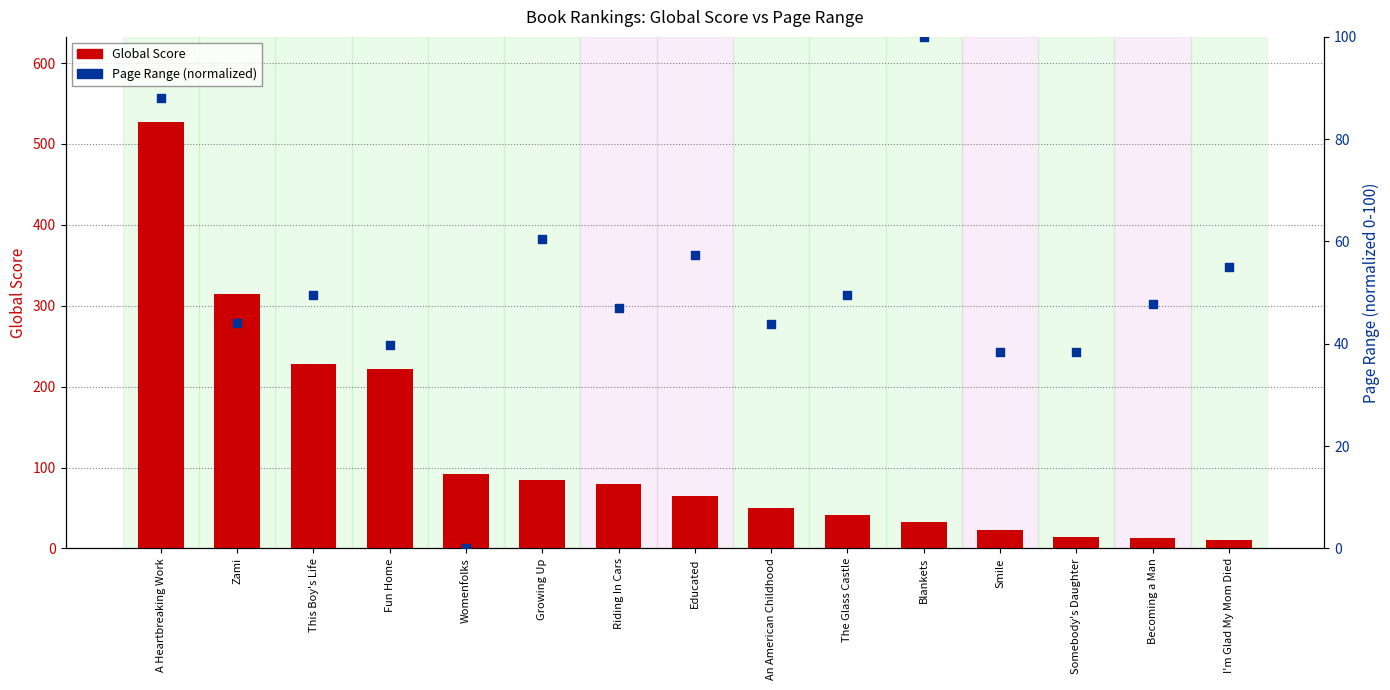

Which series contains the lowest Y value?

Page Range (normalized)